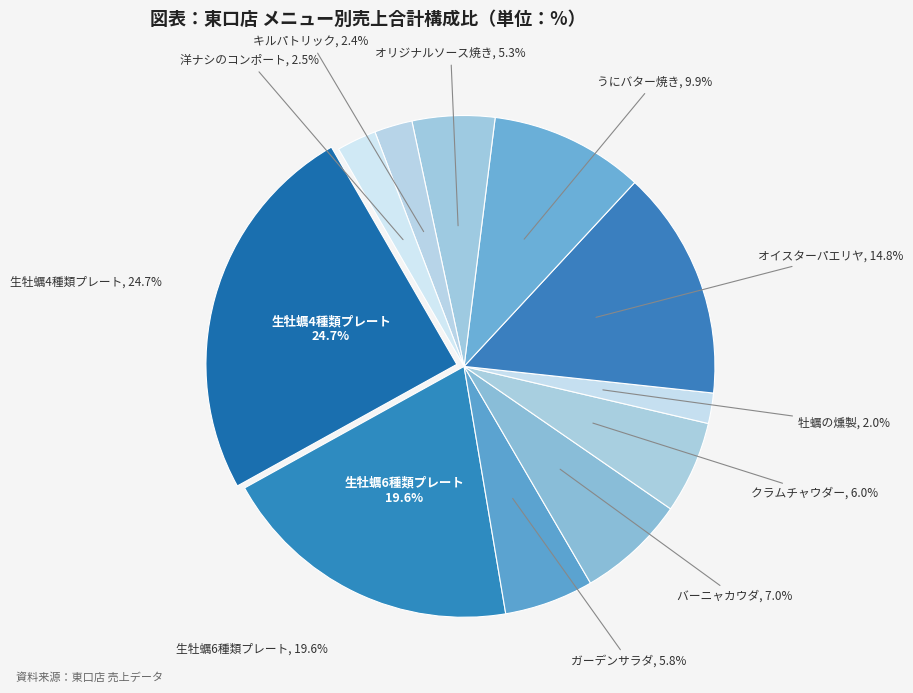

How many slices are in this pie chart?

11